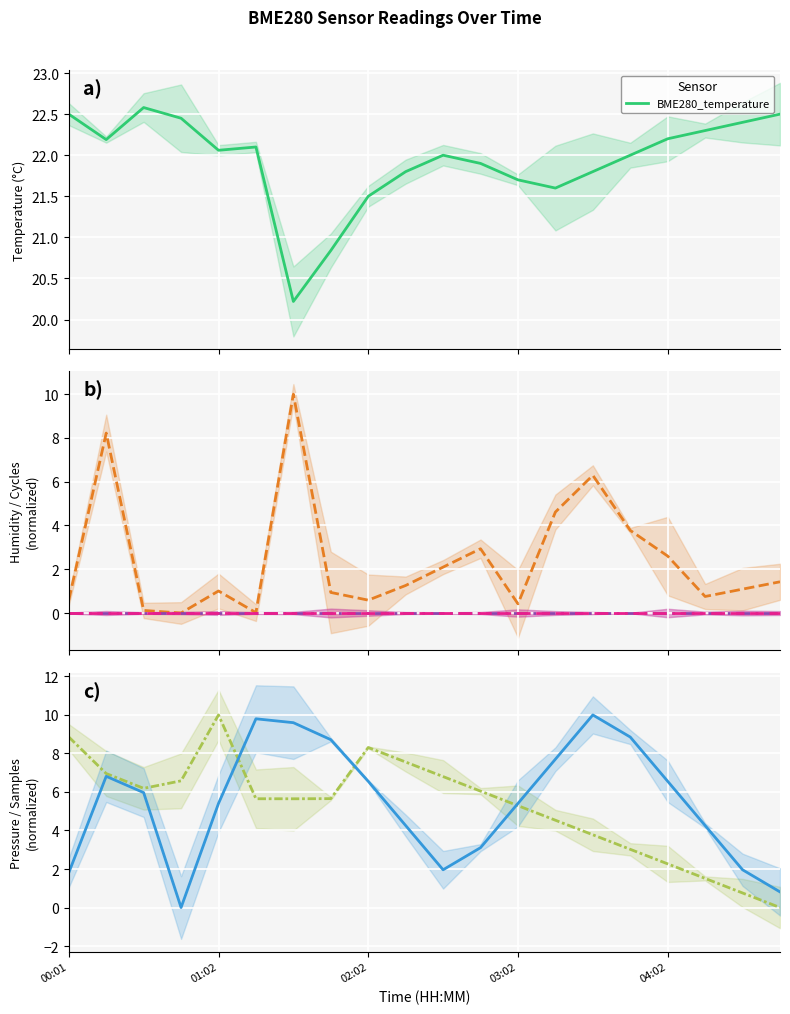

What is the highest value of the BME280_temperature series?

22.6